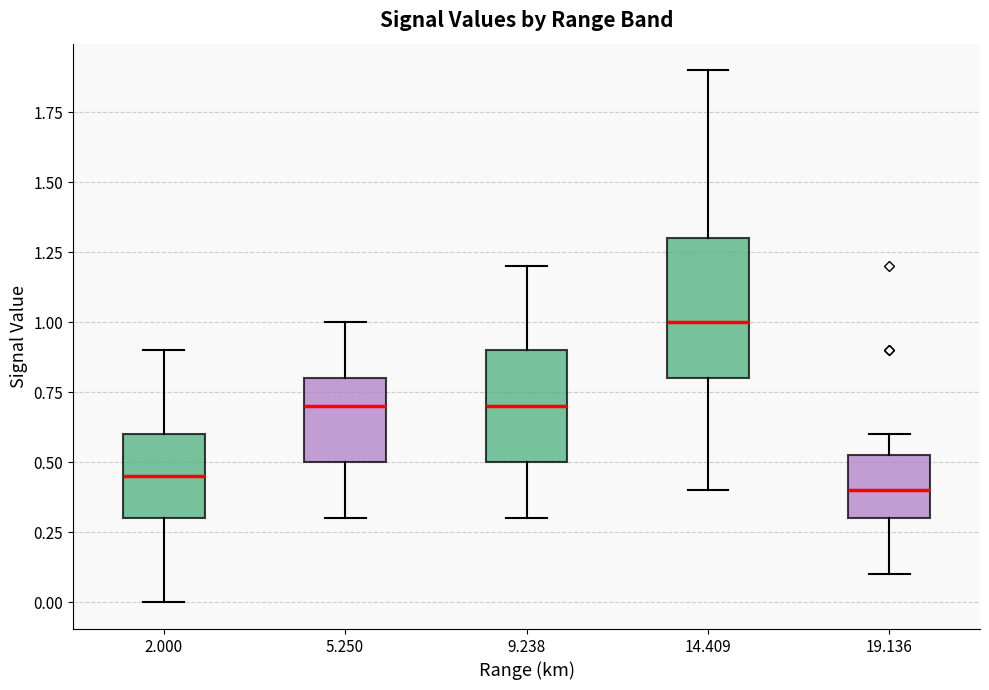

Which box is the tallest, from its lower edge to its upper edge?

14.409